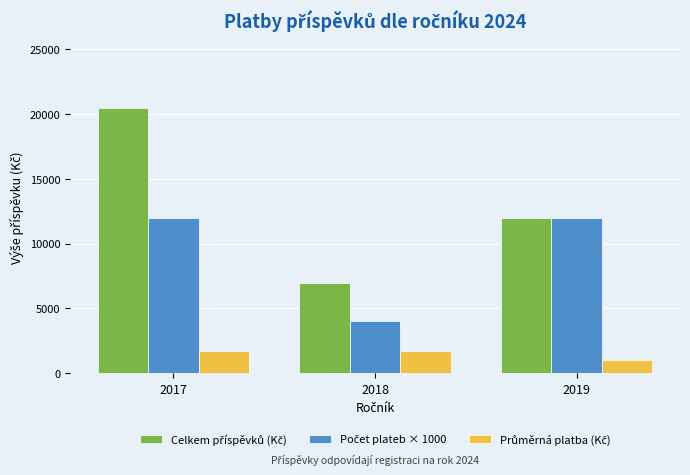

What is the difference between the highest and lowest values at 2019?

11000.0